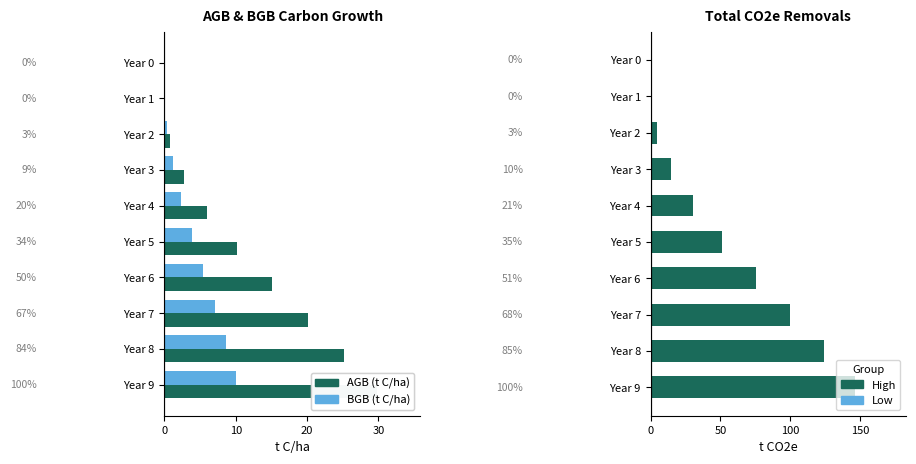

What is the difference between the highest and lowest values at Year 3?

13.1